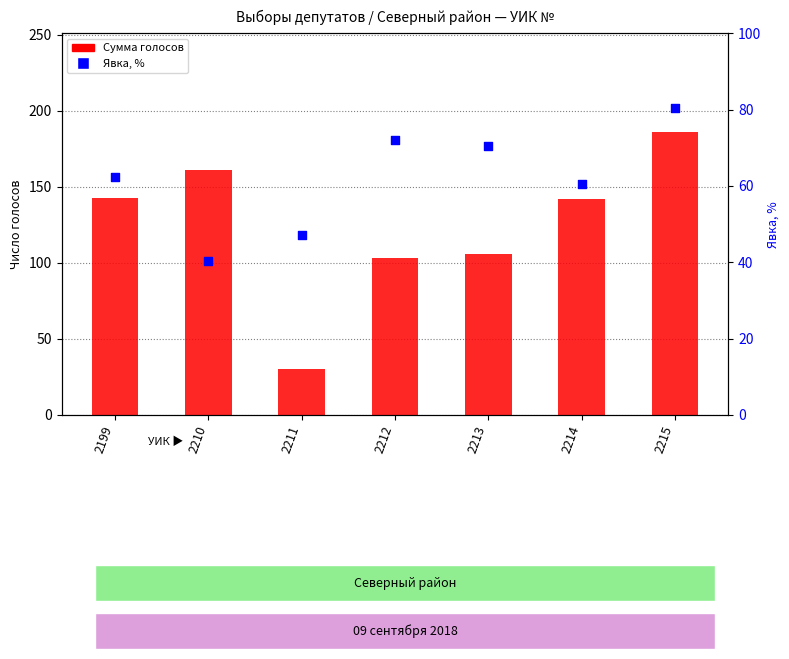

What is the total value across all series at 2199?

205.4